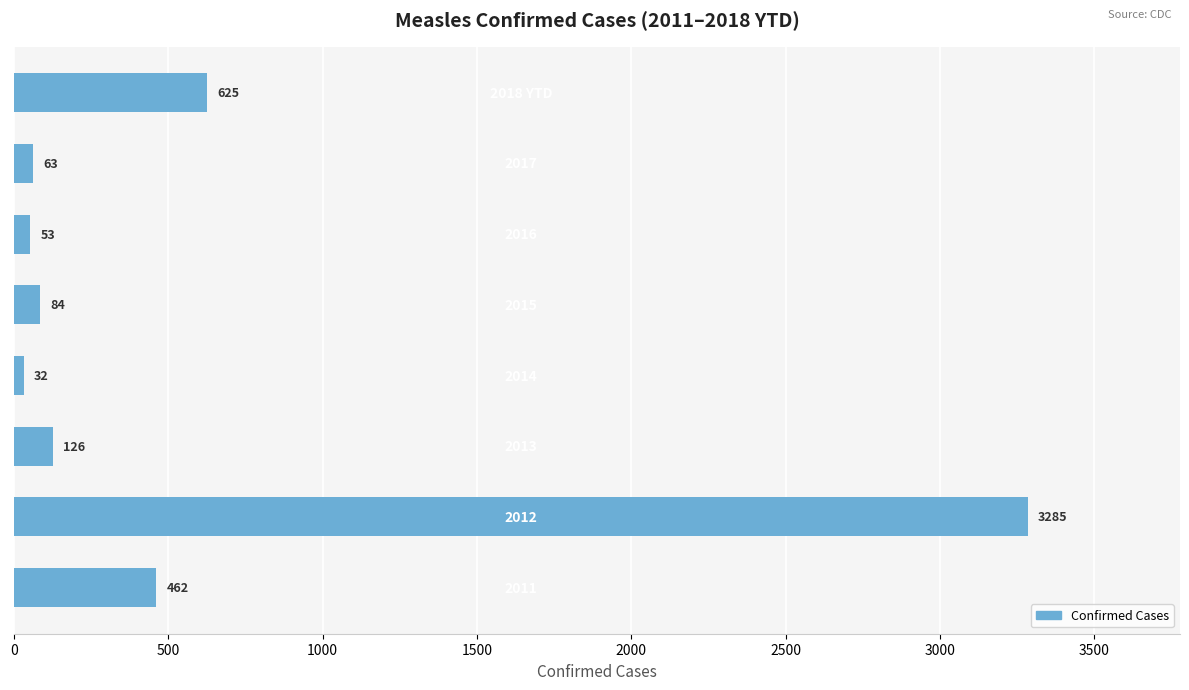

What is the minimum value shown in the chart?

32